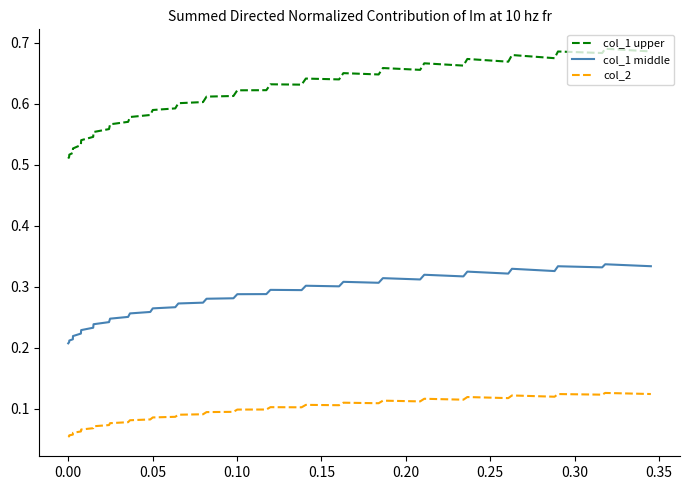

How many lines are shown in the chart?

3